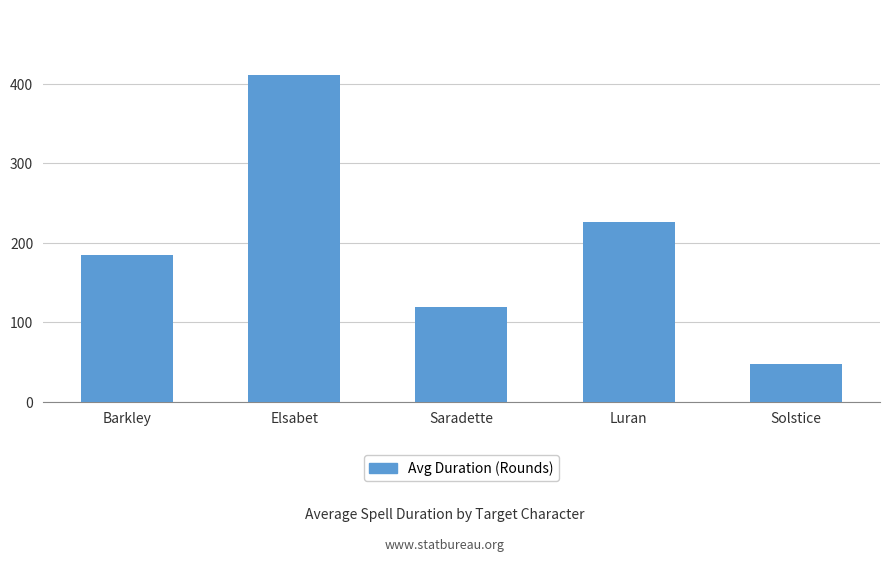

True or false: the data shows 174.3 at Saradette.

False